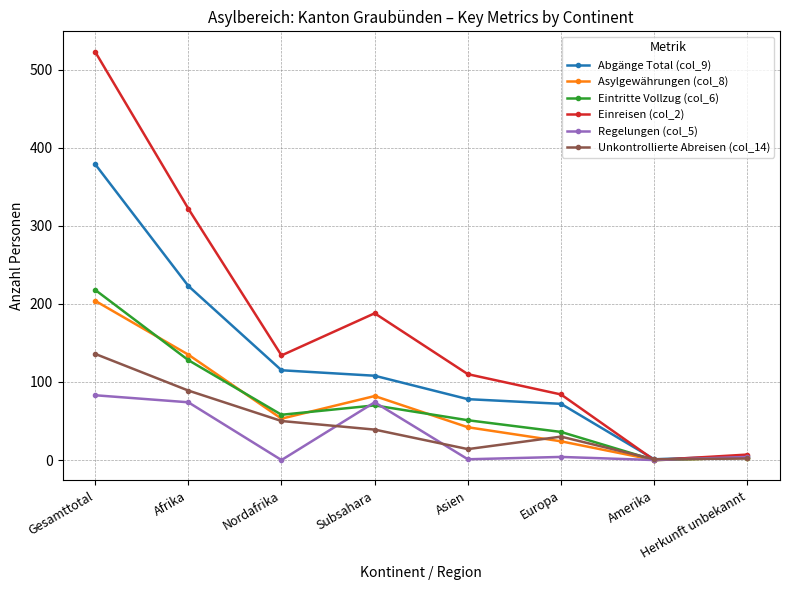

What value does the Eintritte Vollzug (col_6) series have at Herkunft unbekannt?

3